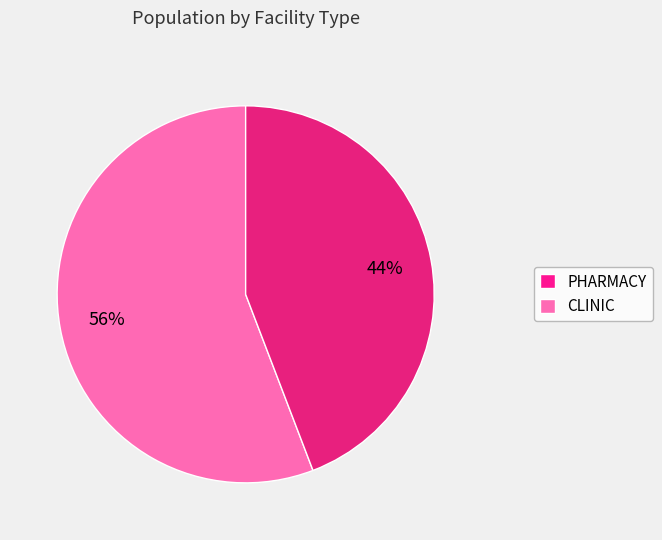

To the nearest percent, what percentage of the pie is PHARMACY?

56%